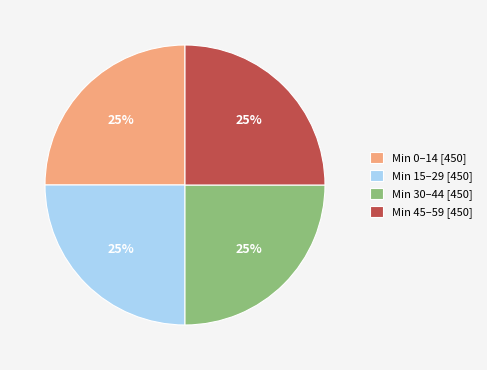

Approximately how many times larger is the value at Min 0–14 [450] compared to Min 30–44 [450]?

1.0